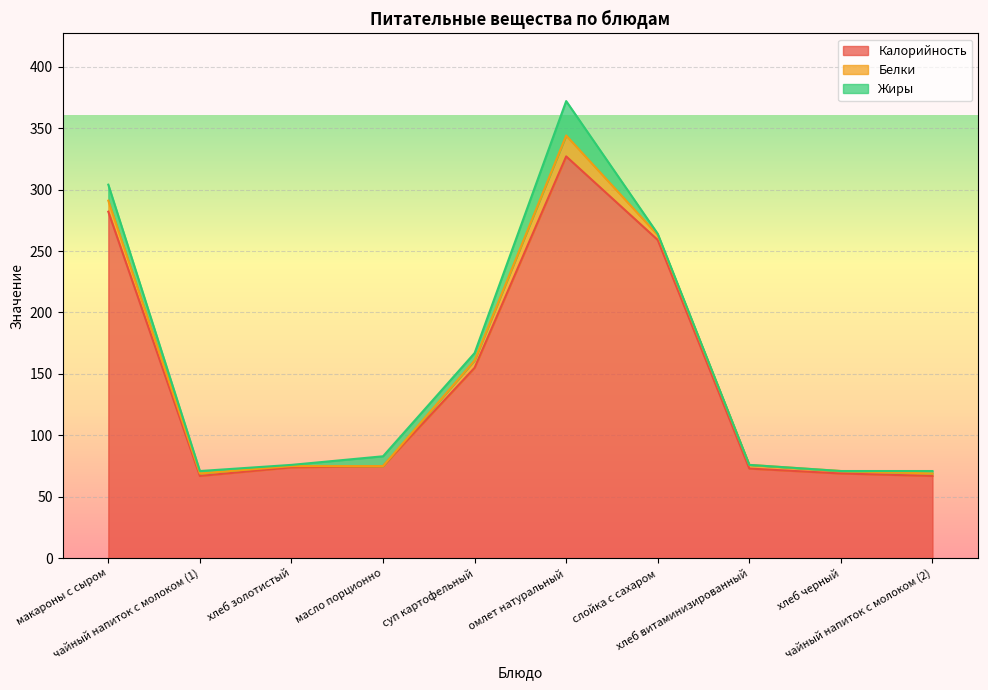

What is the difference between the Калорийность values at хлеб витаминизированный and чайный напиток с молоком (2)?

6